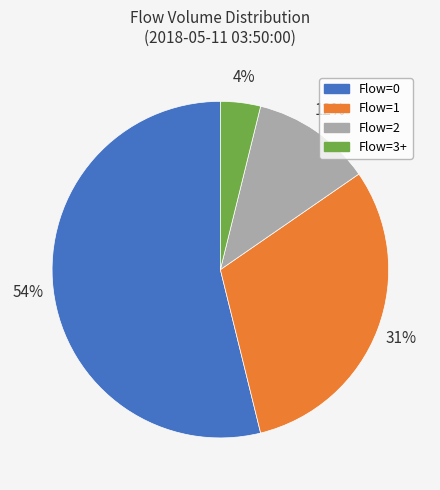

Is there any slice that represents more than half of the pie?

Yes